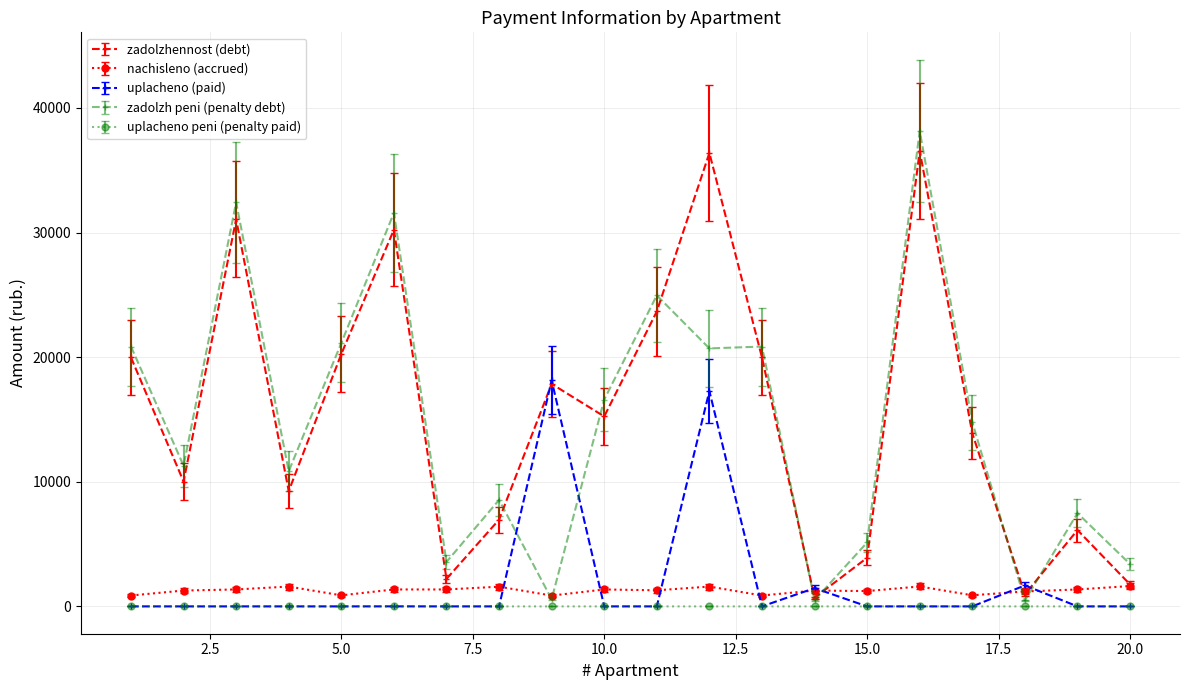

At how many categories does at least one series exceed 30723?

4